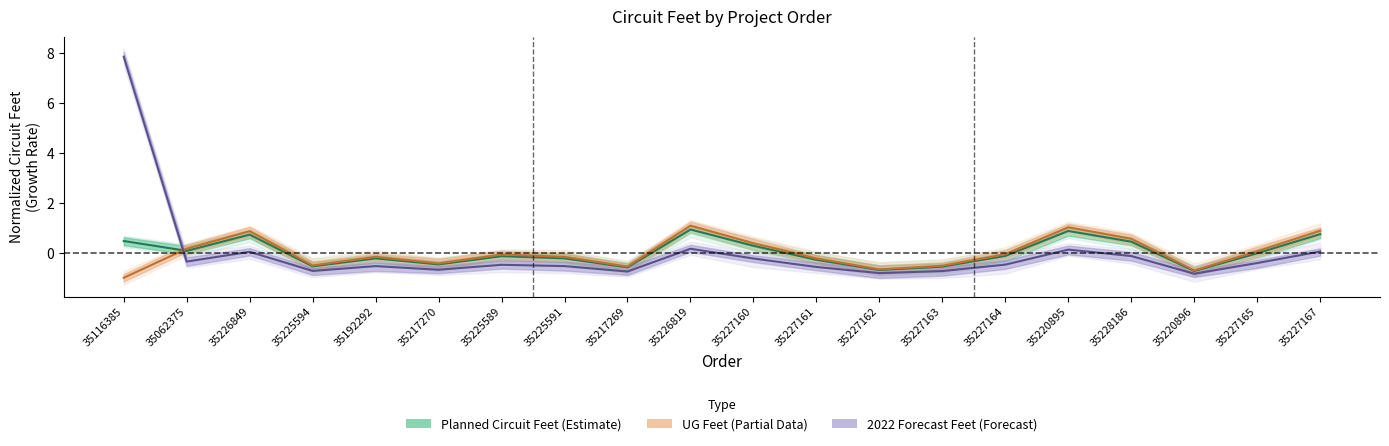

True or false: UG Feet and Planned Circuit Feet intersect in this chart.

True